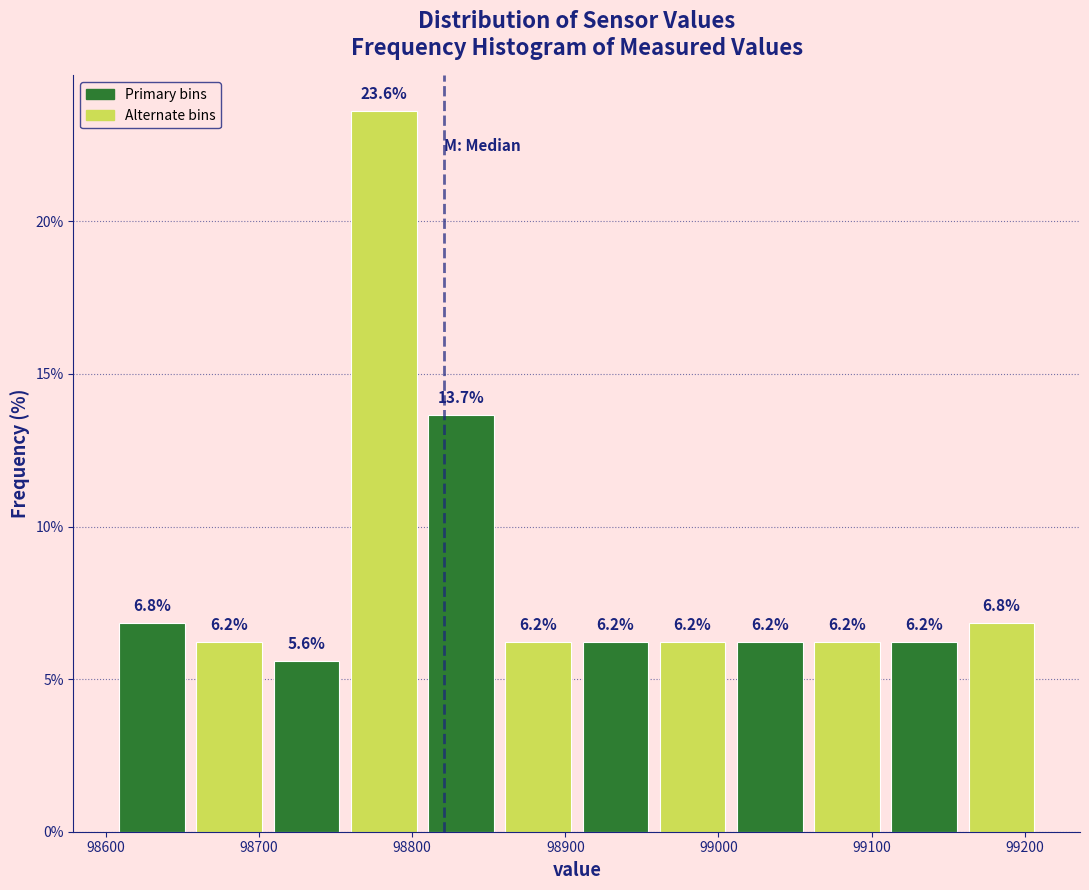

Reading left to right, list every bar in this chart as the range it spans on the x-axis followed by its height. The bar edges are not printed on the chart, so give them approximately, as read against the axis.

98610 to 98660: 6.8
98660 to 98710: 6.2
98710 to 98760: 5.6
98760 to 98810: 23.6
98810 to 98860: 13.7
98860 to 98910: 6.2
98910 to 98960: 6.2
98960 to 99010: 6.2
99010 to 99060: 6.2
99060 to 99110: 6.2
99110 to 99160: 6.2
99160 to 99210: 6.8